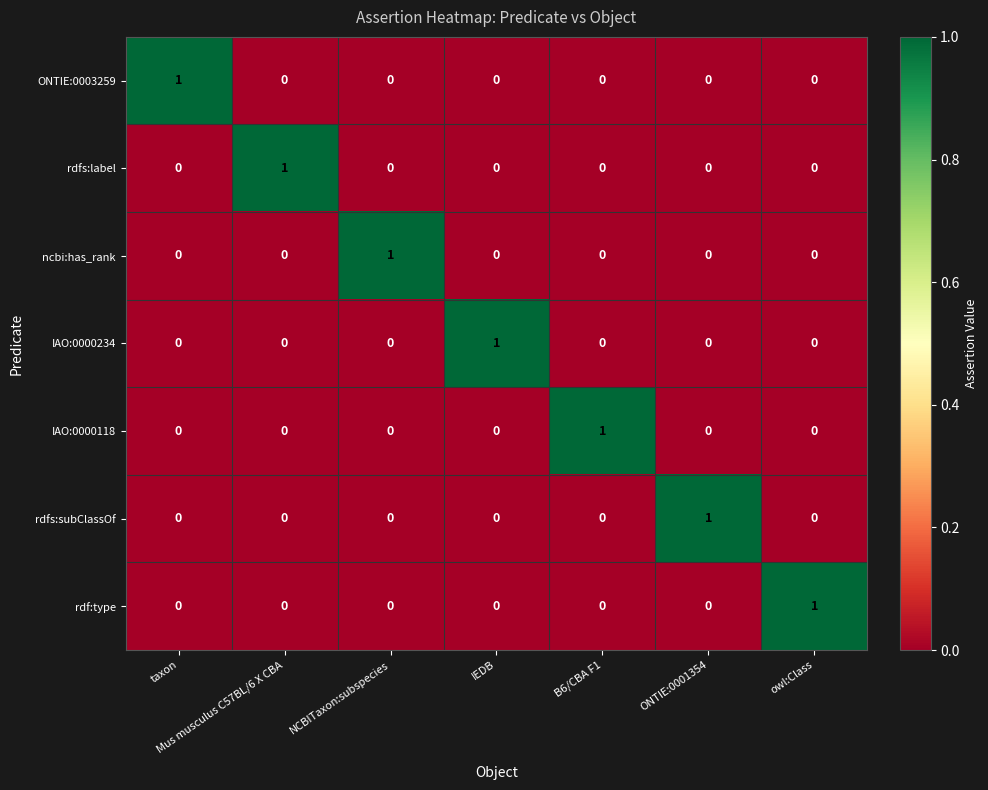

The value of ncbi:has_rank at owl:Class is 0. True or false?

True